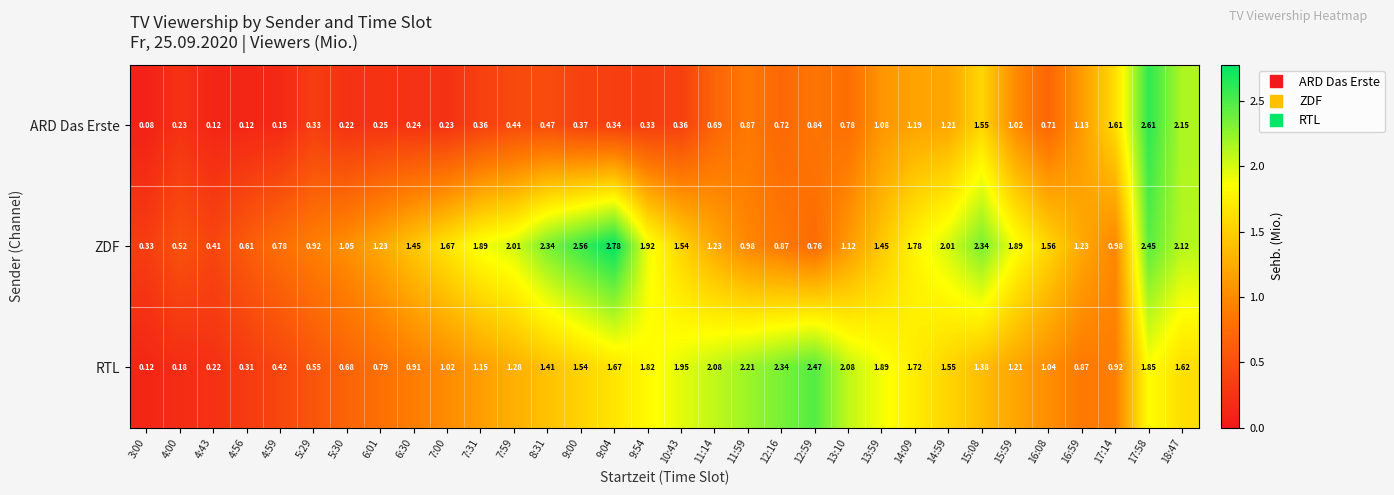

Rank the series at 4:56 from lowest to highest value.

ARD Das Erste, RTL, ZDF